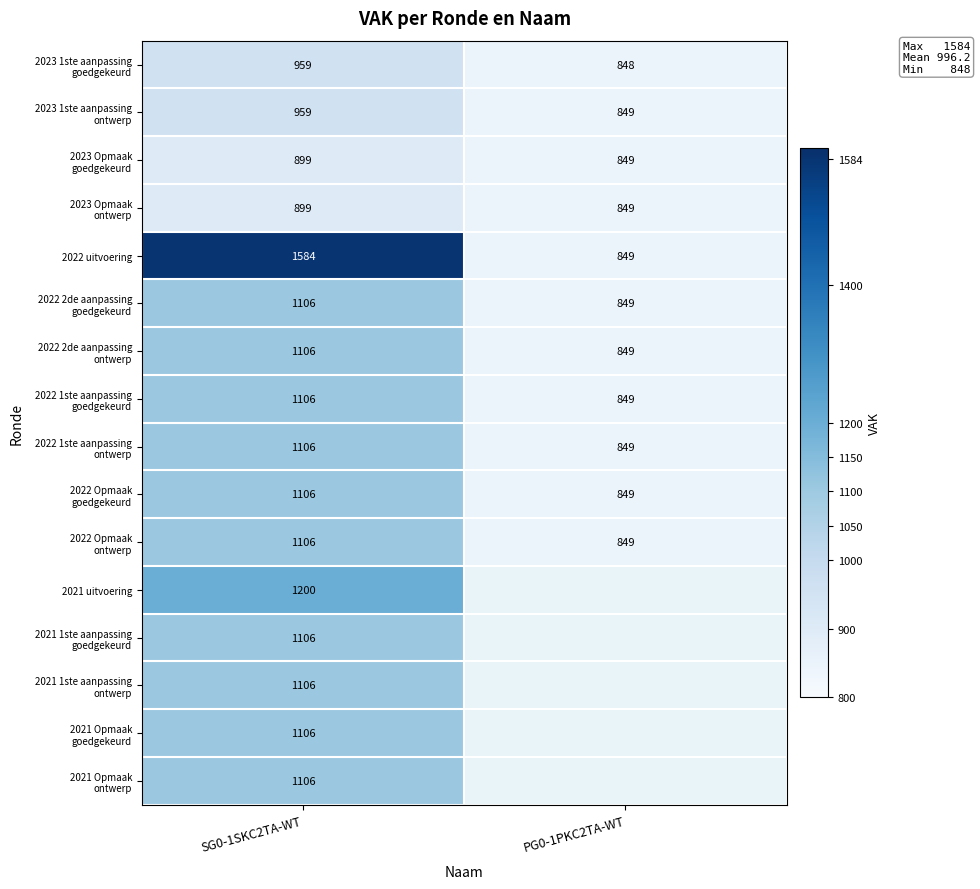

What is the total value across all series at SG0-1SKC2TA-WT?

17560